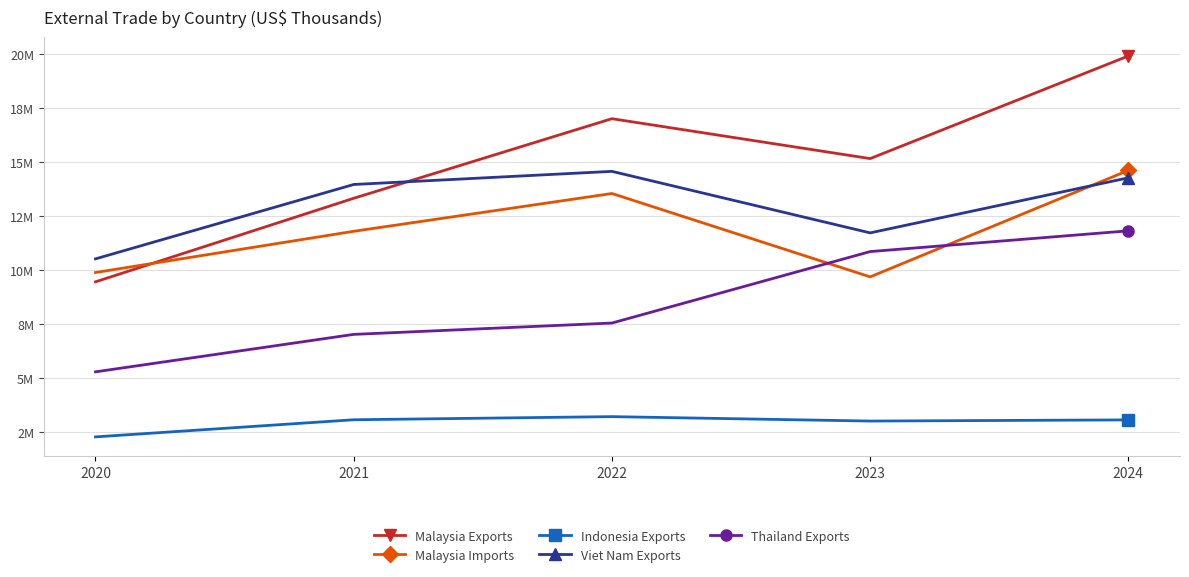

What is the lowest value of the Indonesia Exports series?

2276826